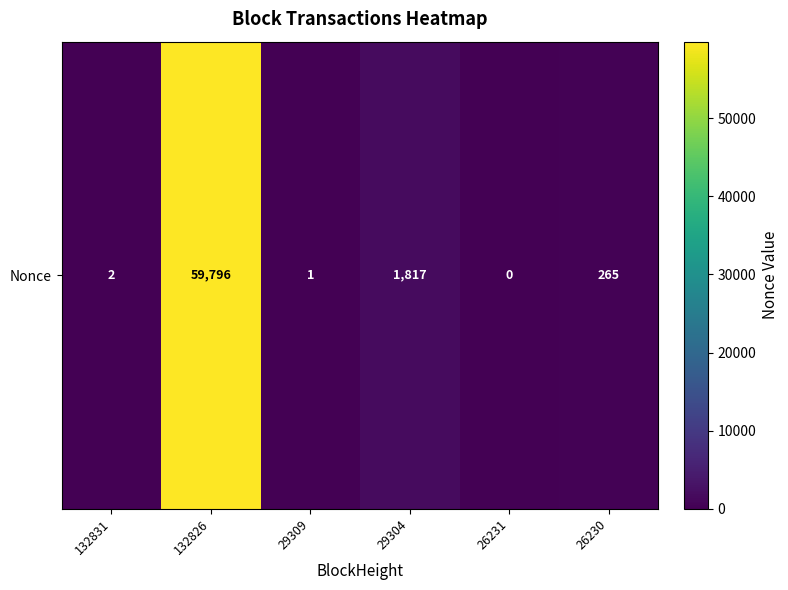

Reading left to right, extract all data points from this chart.

2	59796	1	1817	0	265